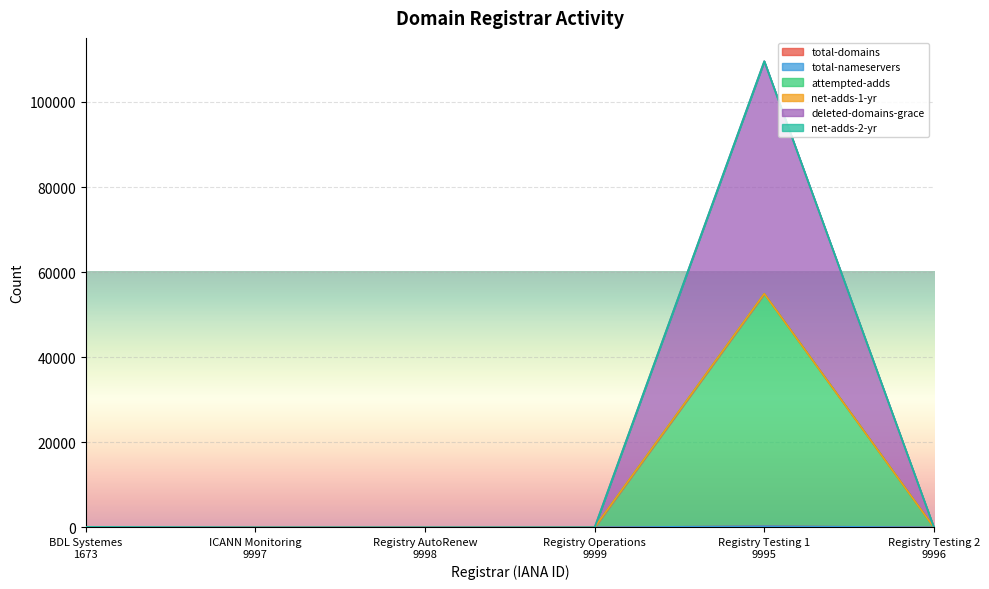

True or false: deleted-domains-grace and total-domains intersect in this chart.

False